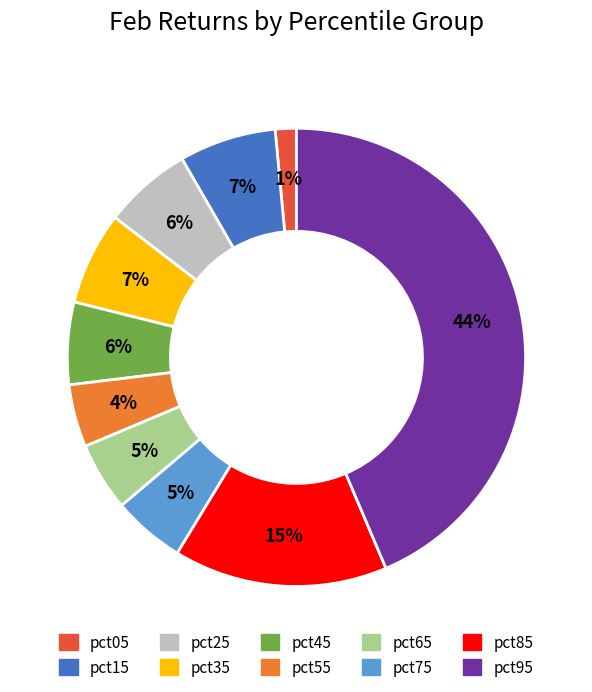

To the nearest percent, what portion does pct85 represent?

15%